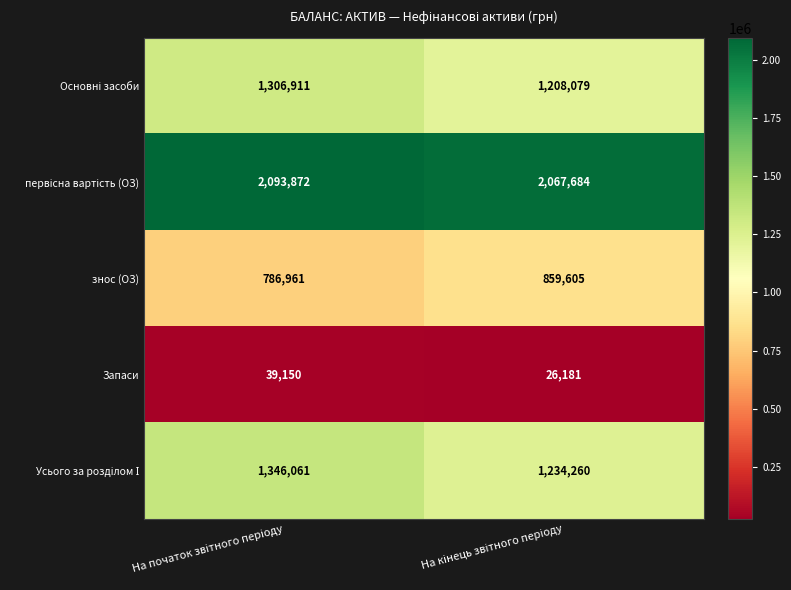

What is the maximum value shown in the chart?

2093872